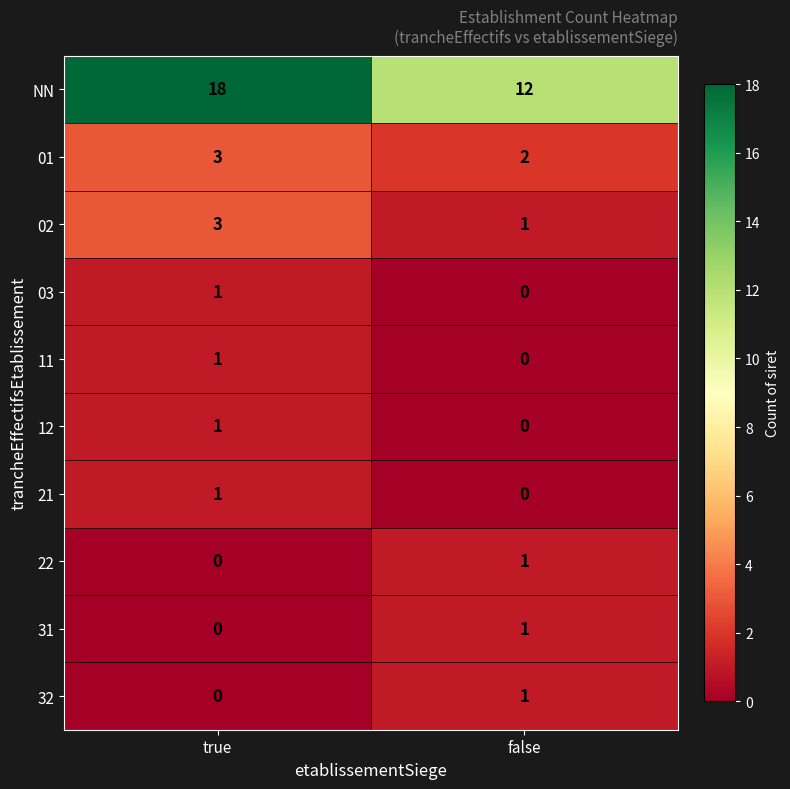

The 12 series shows 0 at false. True or false?

True